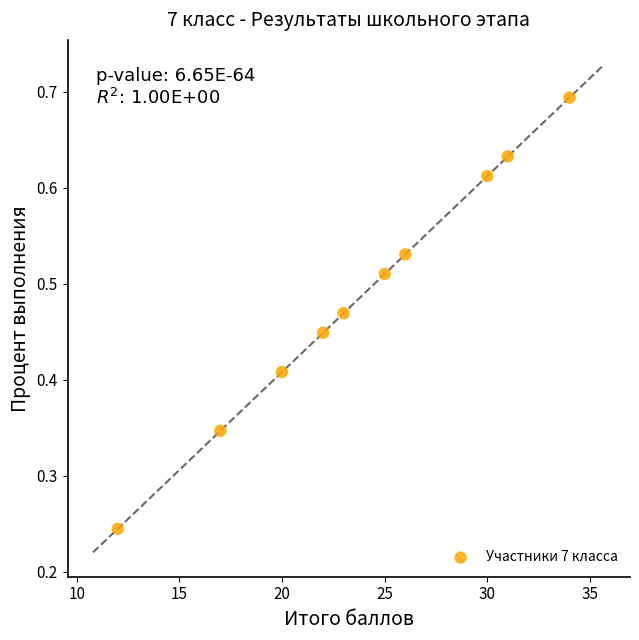

What is the average X value?

24.0